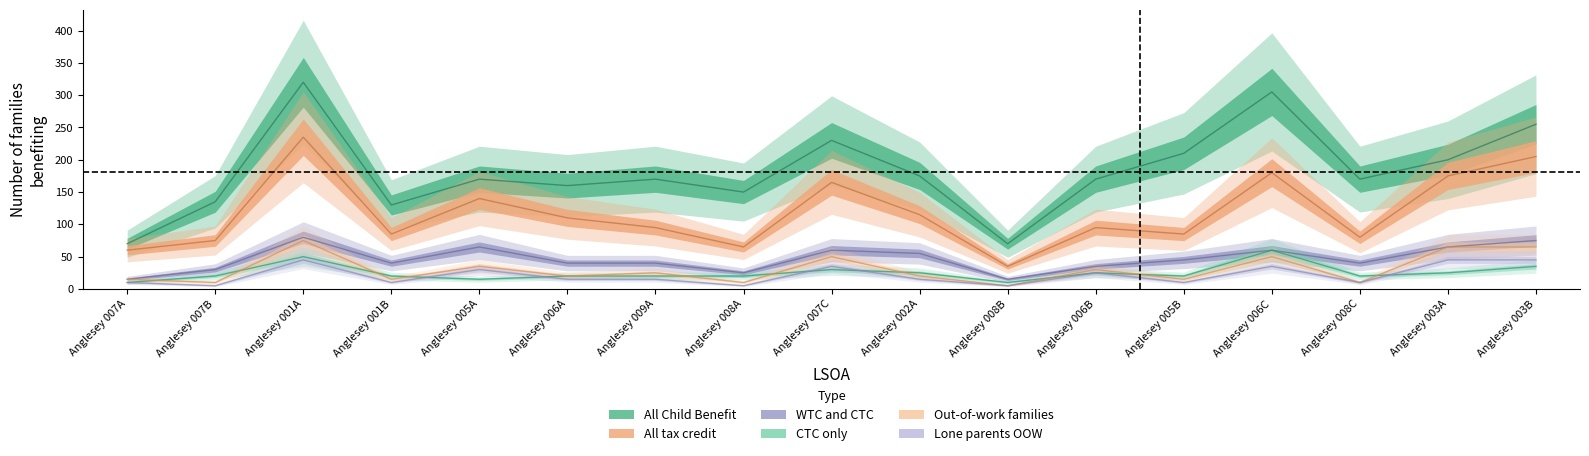

How many interior local peaks does the All Child Benefit recipients families series have?

5